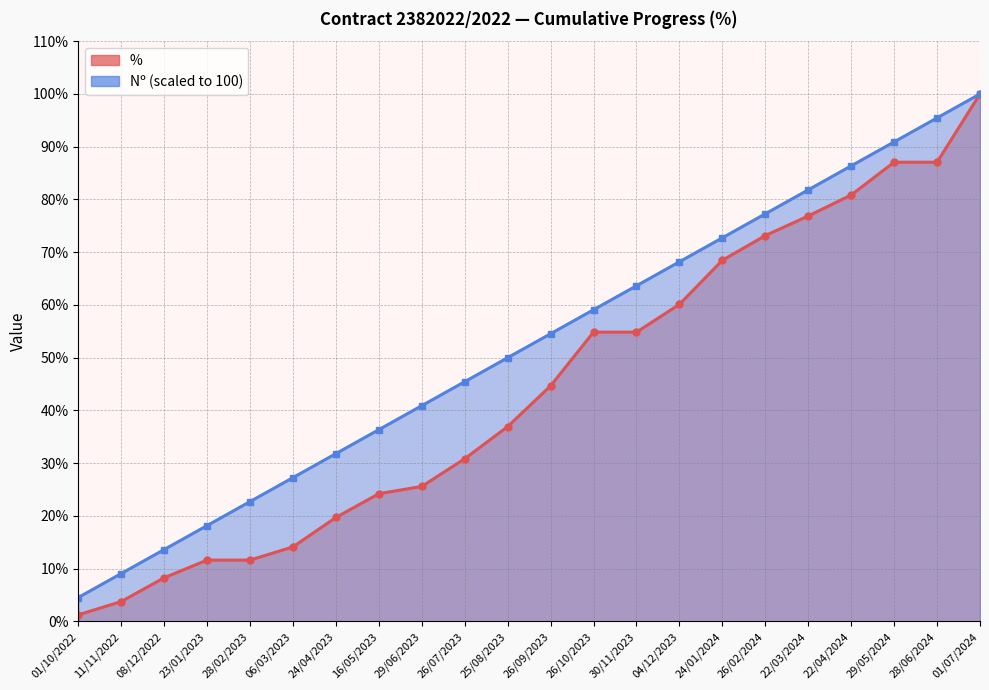

What is the label of the 10th point from the left?

26/07/2023